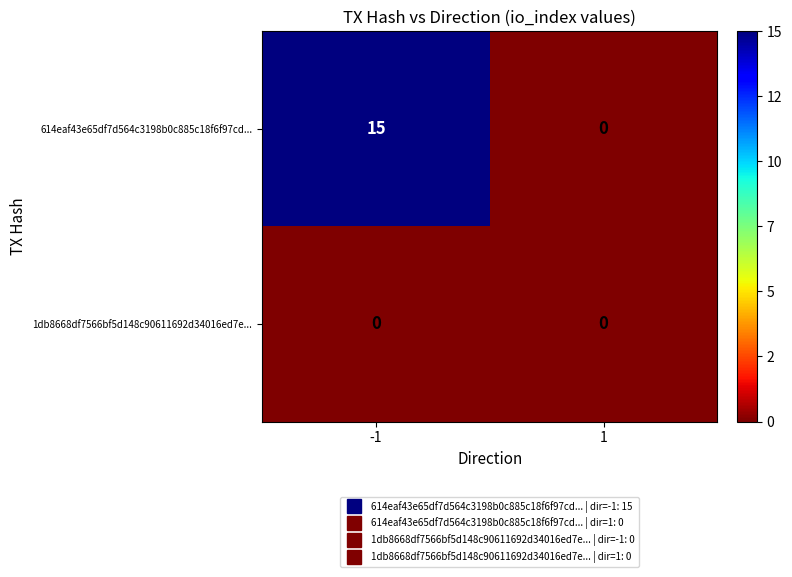

What is the spread (max minus min) of values at -1?

15